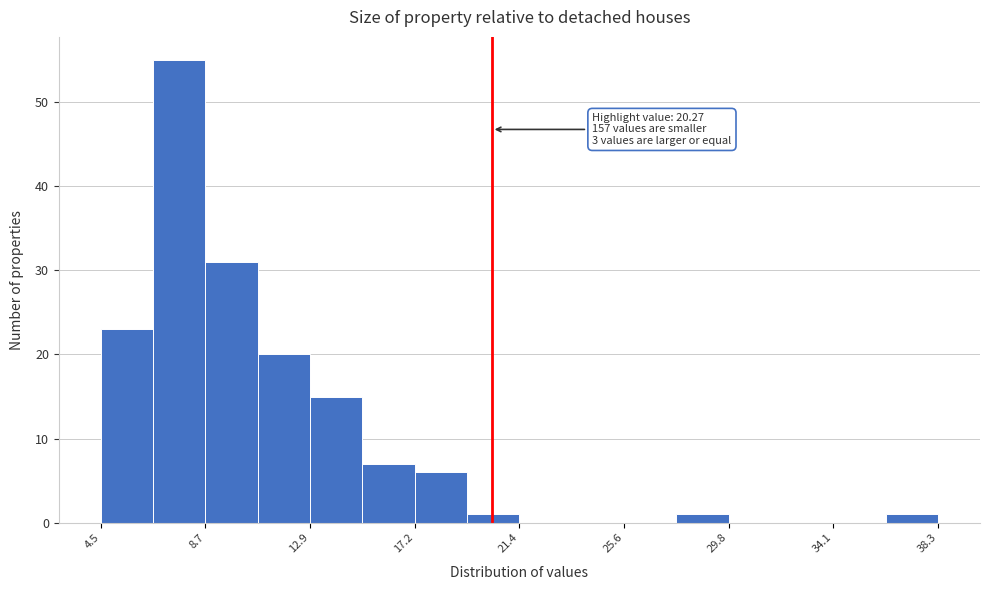

Which range on the x-axis has the tallest bar?

6.5 to 8.5